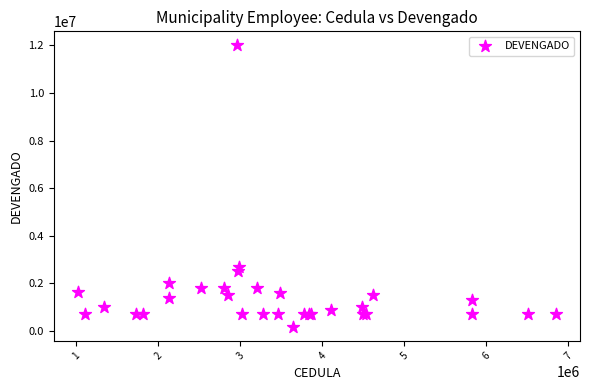

What Y value in the scatter plot is closest to 6090000?

2700000